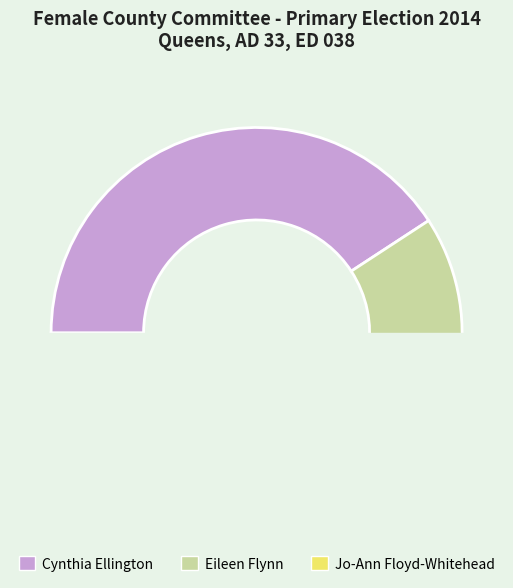

Count the number of slices in the pie.

3